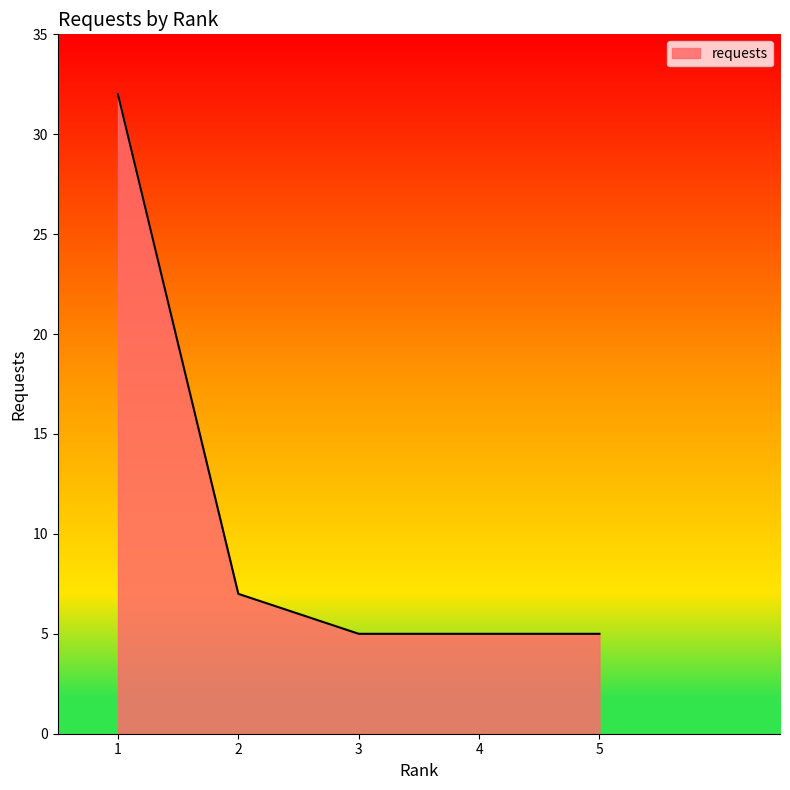

Does the chart have visible grid lines?

No